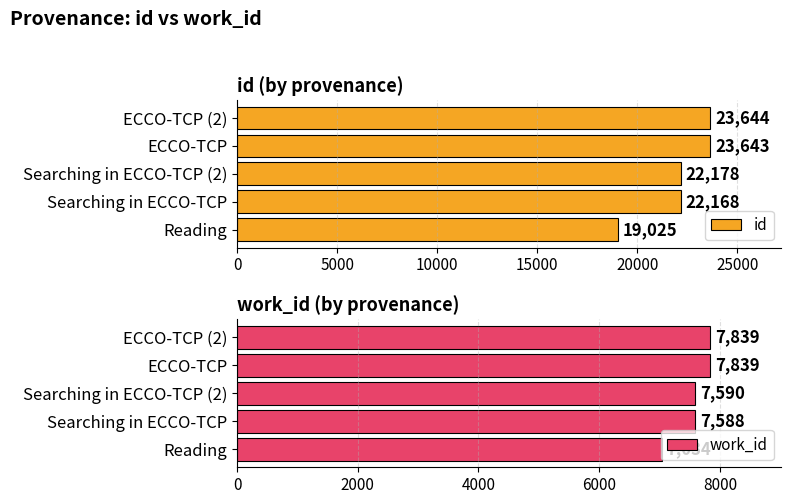

What is the difference between the id values at Searching in ECCO-TCP and Reading?

3143